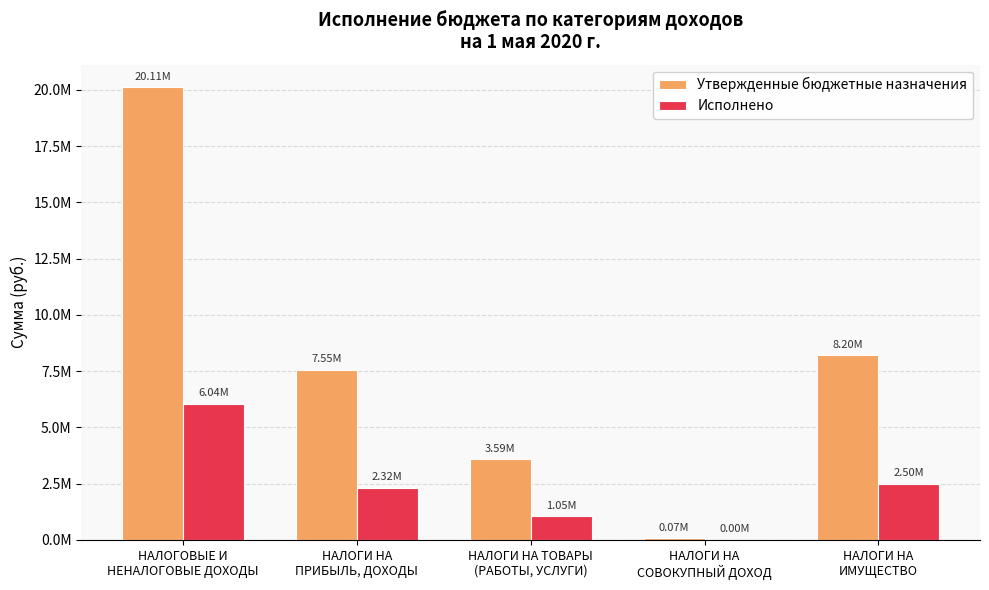

What are all the series names shown in the legend?

Утвержденные бюджетные назначения, Исполнено